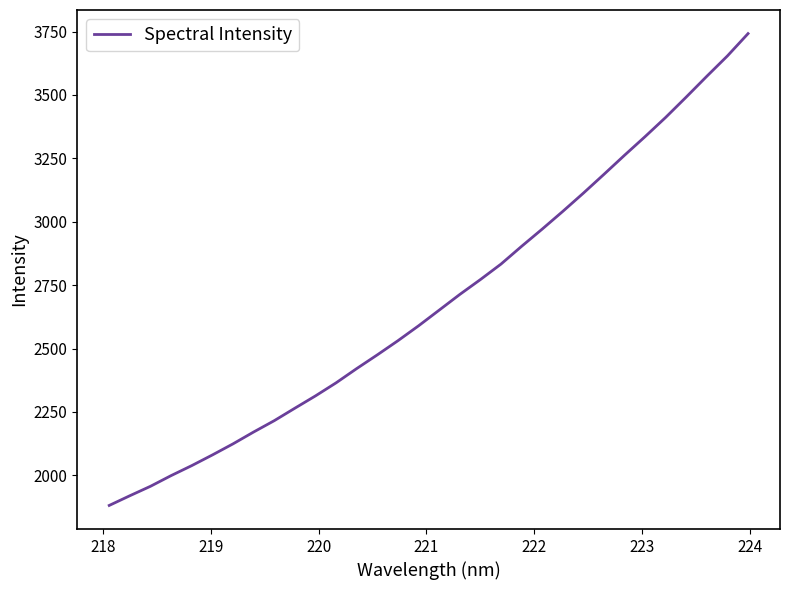

True or false: the data has more than 0 interior local peaks.

False